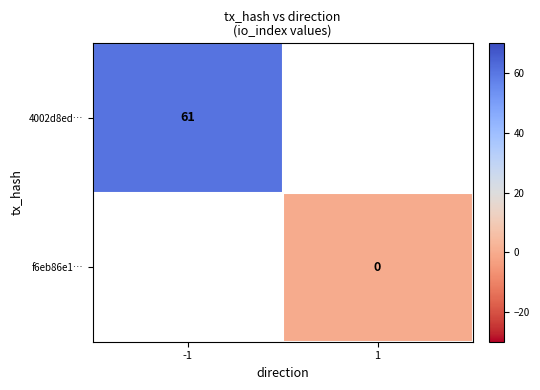

Is it true that 4002d8ed… equals 100 at -1?

False